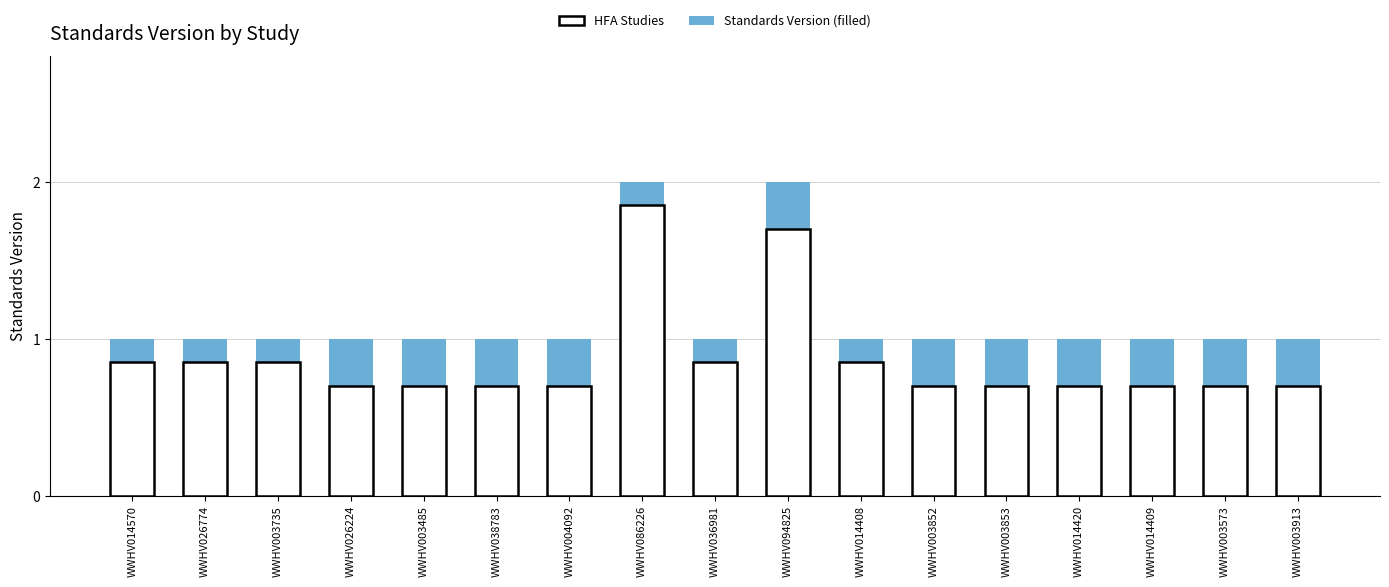

At which category does the chart reach its peak across all series?

WWHV086226